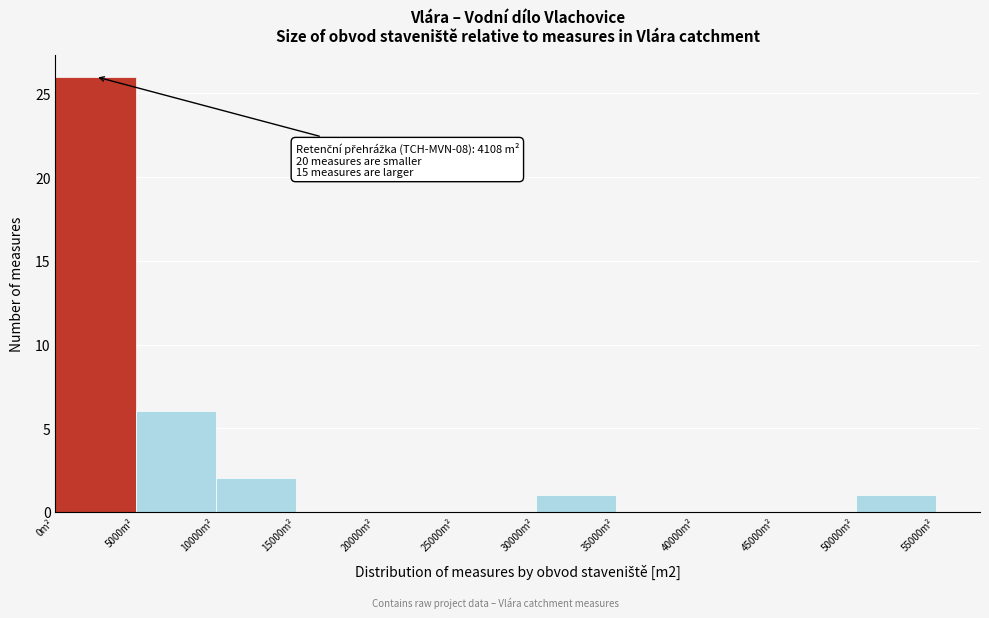

Over which range of the x-axis is the bar tallest?

0 to 5000